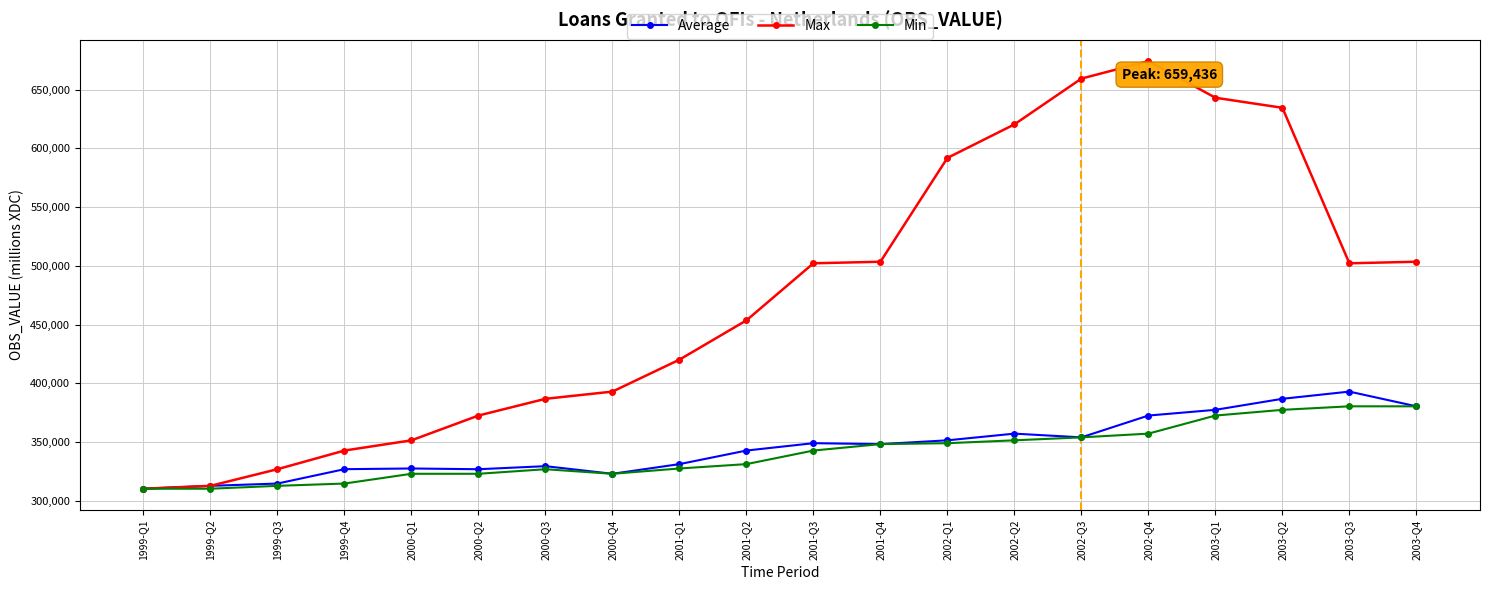

What value does the Min series have at 2002-Q2?

351462